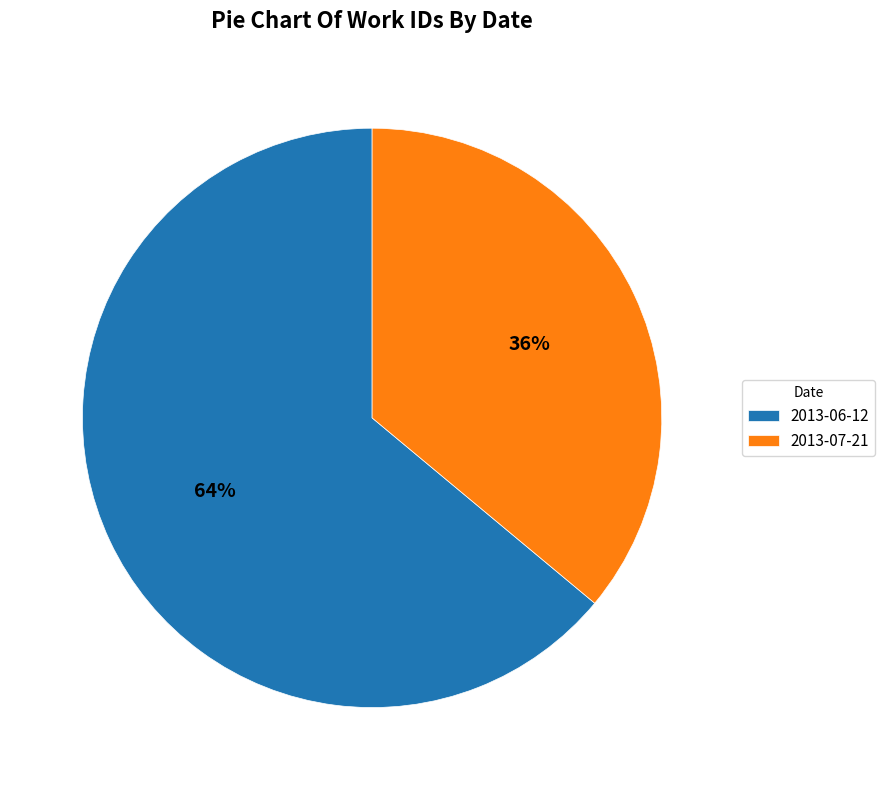

To the nearest percent, what portion does 2013-07-21 represent?

36%